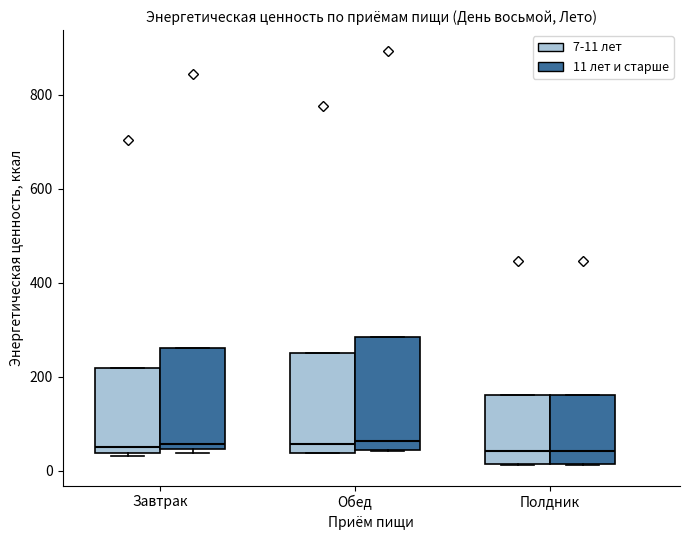

Where is the upper edge of the box for Завтрак (7-11 лет) on the y-axis? The values are not printed on the chart, so give them approximately, as read against the axis.

220